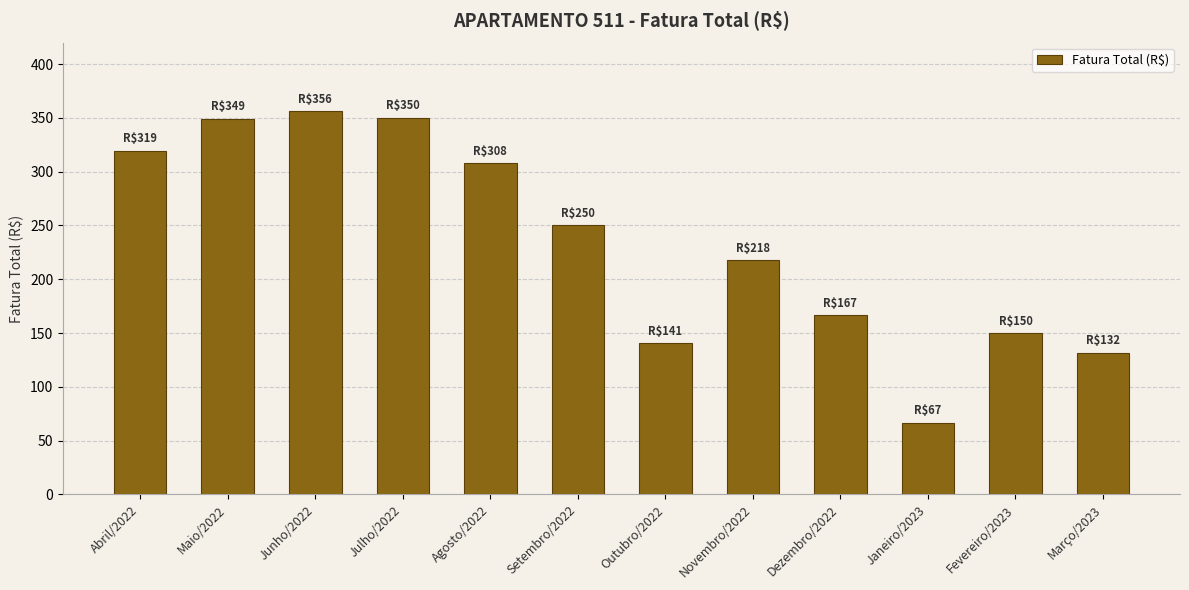

What position from the left is Janeiro/2023?

10